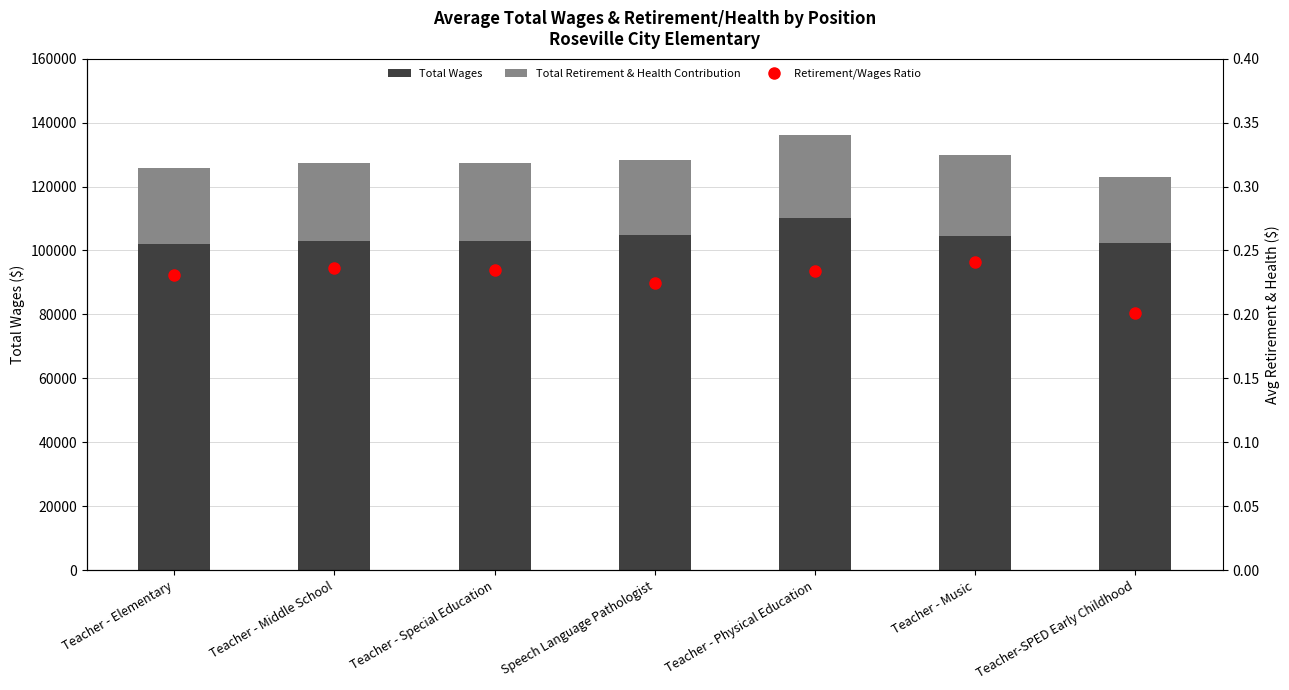

What is the value of the Retirement/Wages Ratio bar at the 5th from the left?

0.2